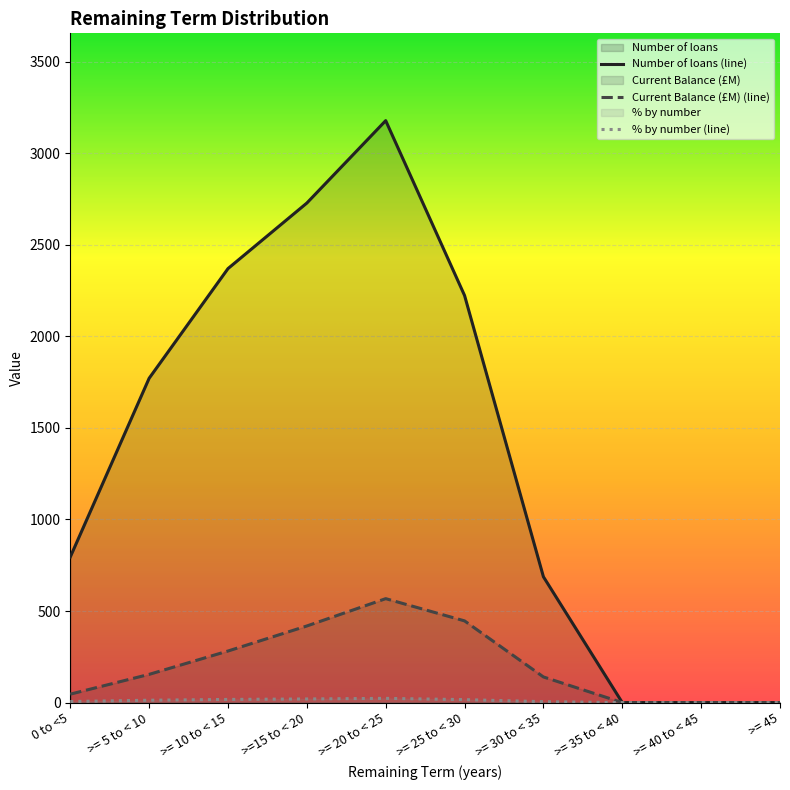

Which series has the widest spread of values?

Number of loans (line)